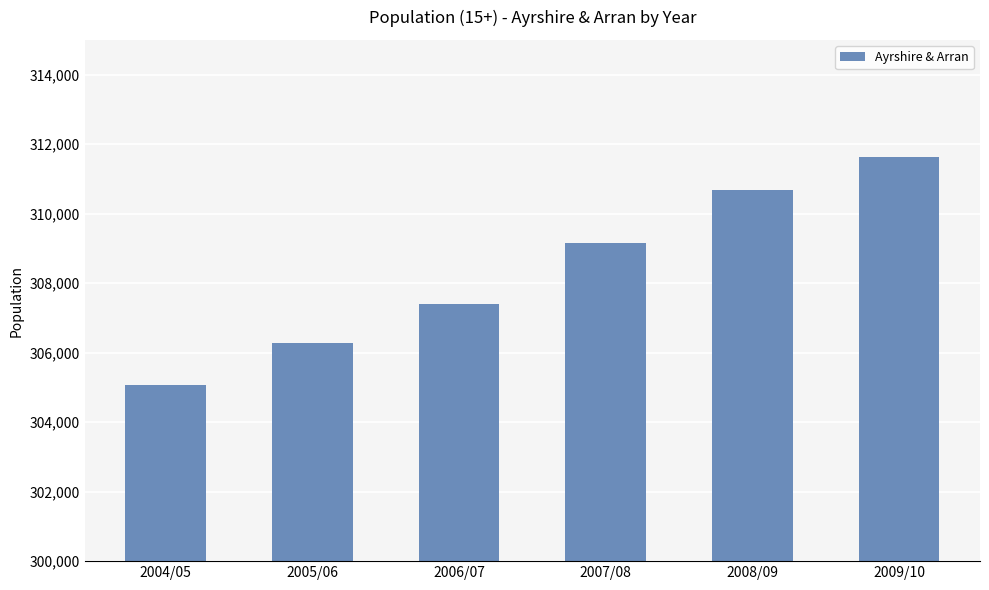

Which label corresponds to the smallest value in the chart?

2004/05